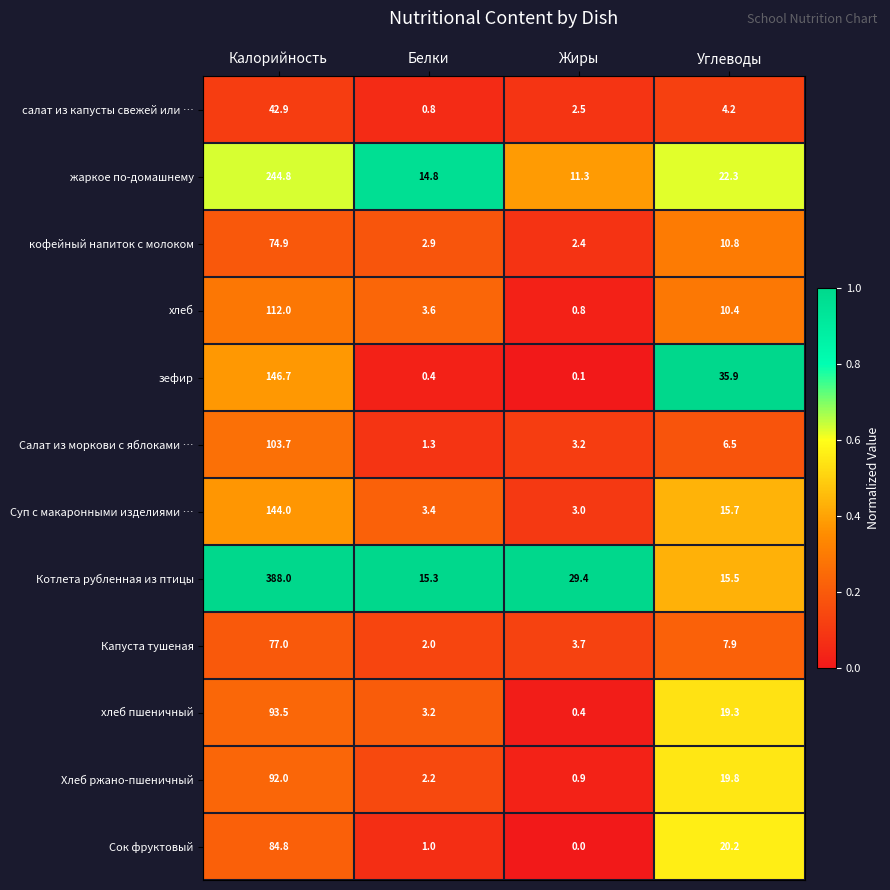

The value of Котлета рубленная из птицы at Жиры is 29.4. True or false?

True